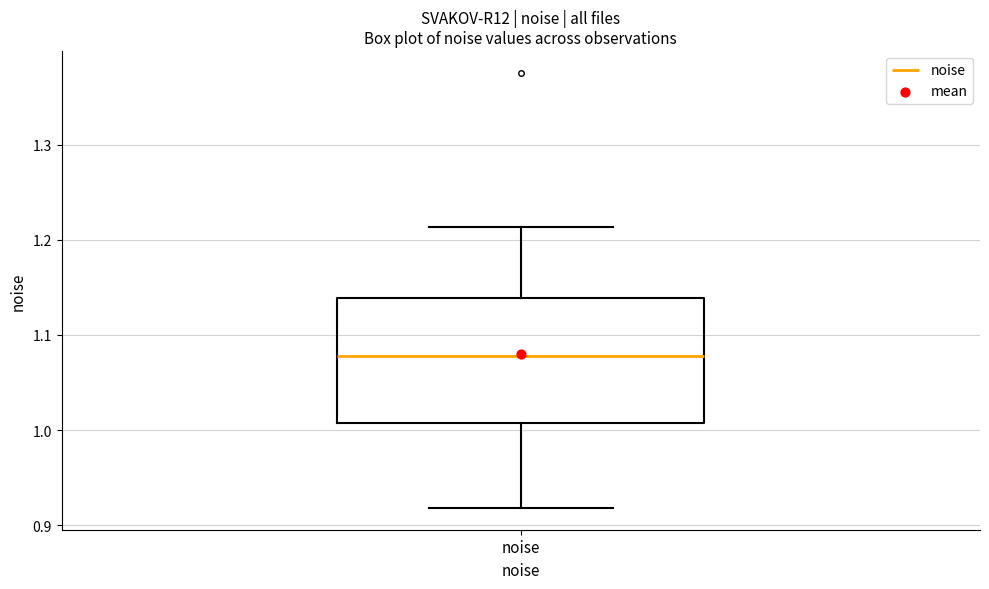

Where is the upper edge of the box for noise on the y-axis? The values are not printed on the chart, so give them approximately, as read against the axis.

1.14